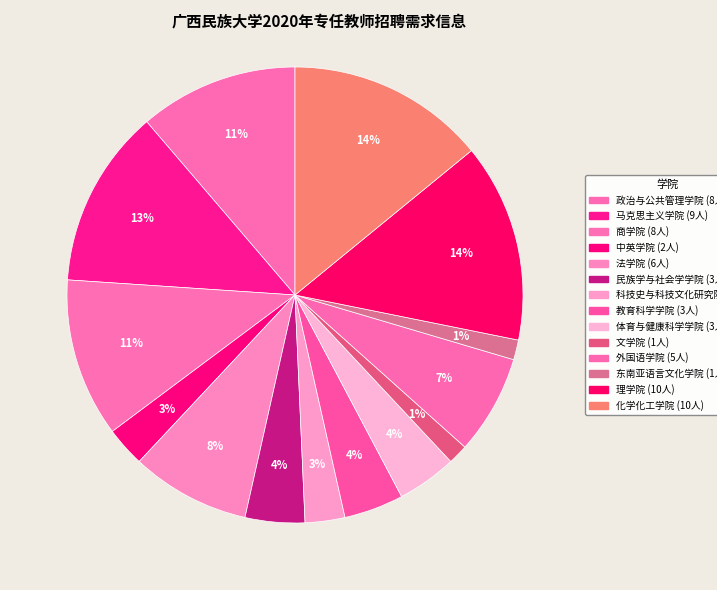

How many segments does this pie chart have?

14